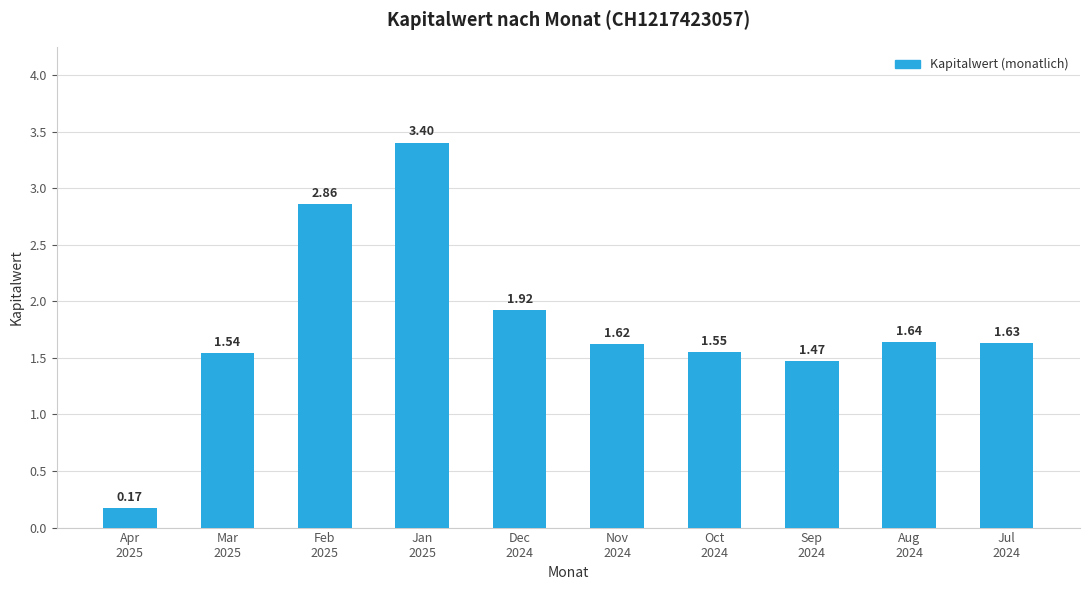

What is the difference between the second highest and second lowest values?

1.4